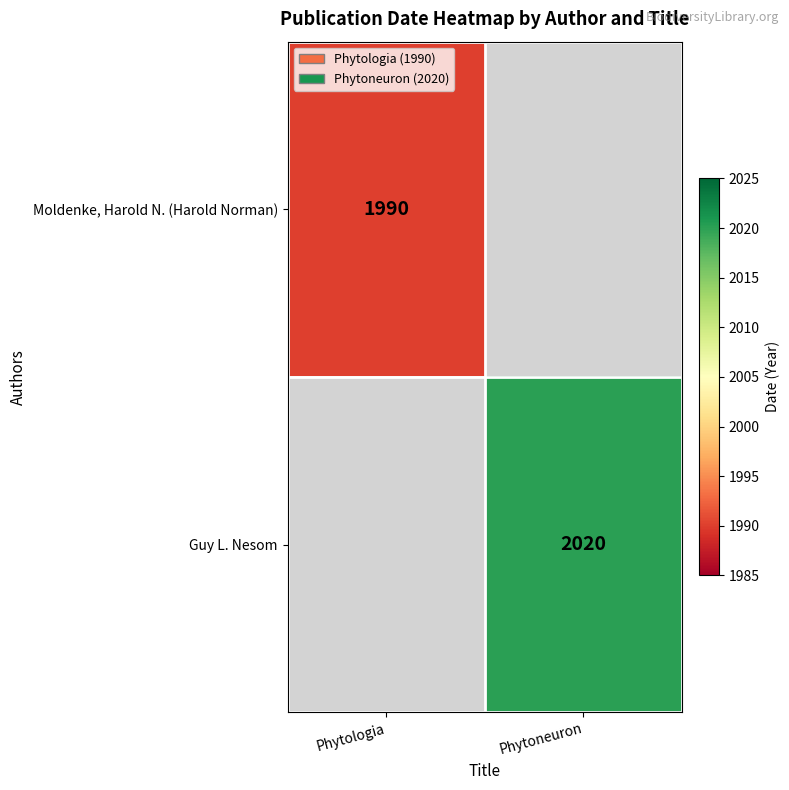

The value of Guy L. Nesom at Phytoneuron is 2020. True or false?

True